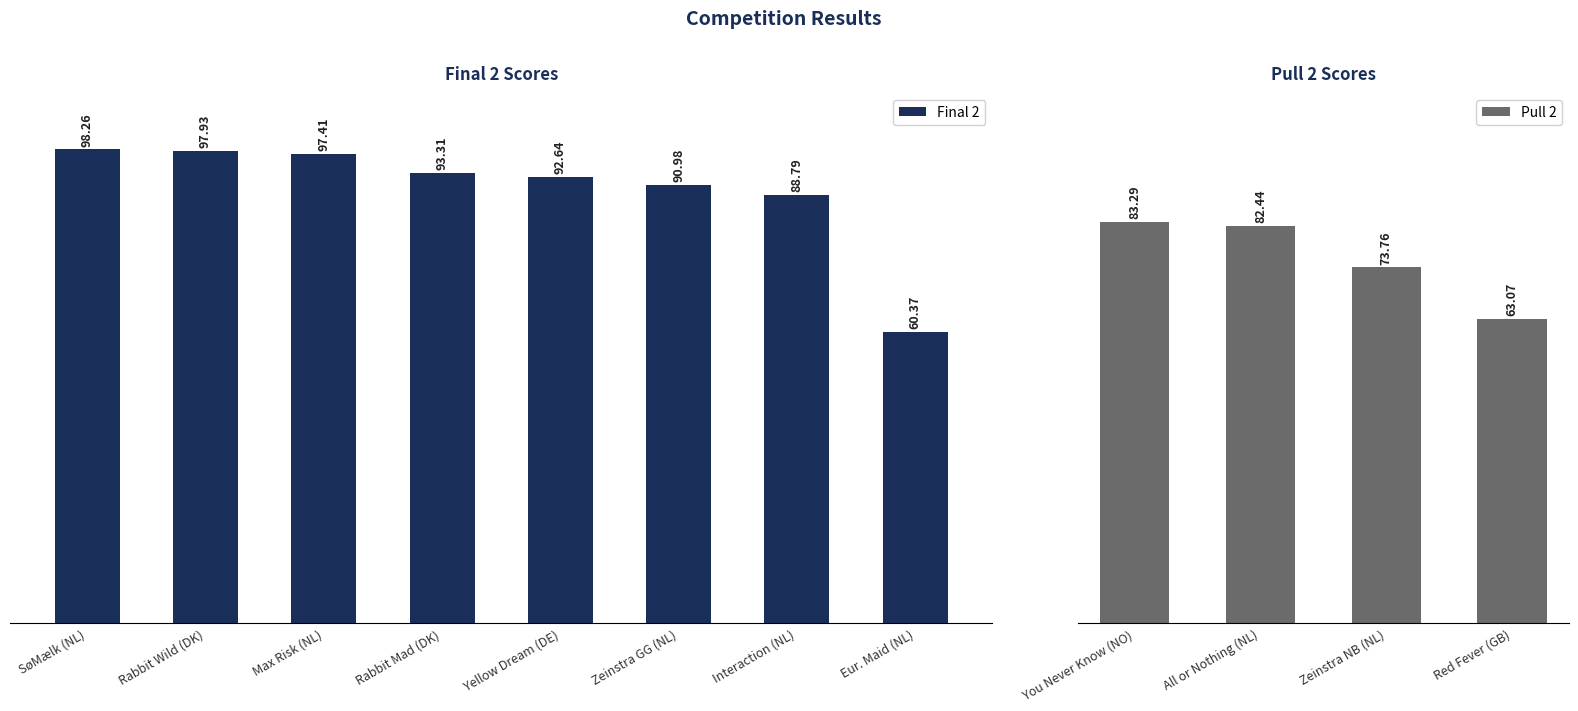

At which label does Final 2 first exceed 93?

SøMælk (NL)